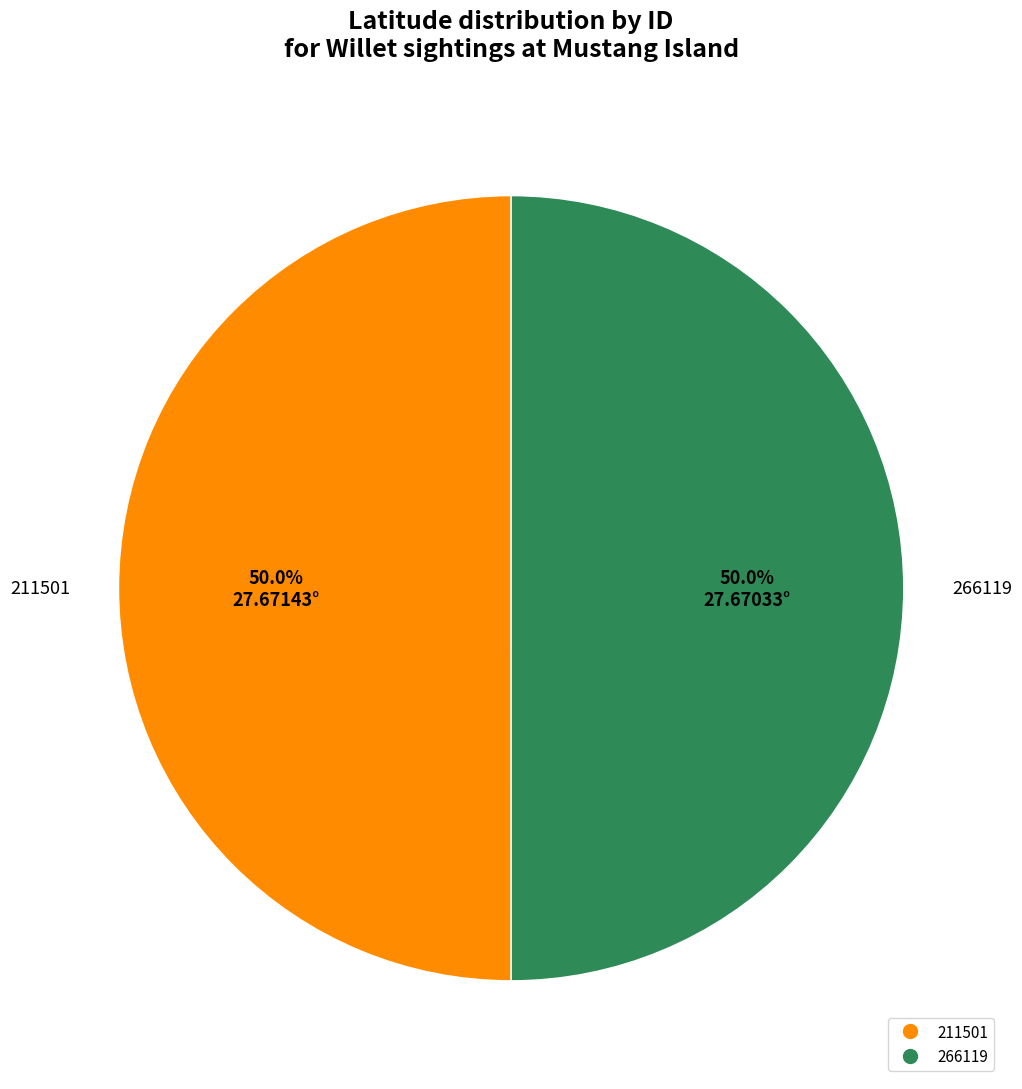

Approximately how many times larger is the value at 211501 compared to 266119?

1.0